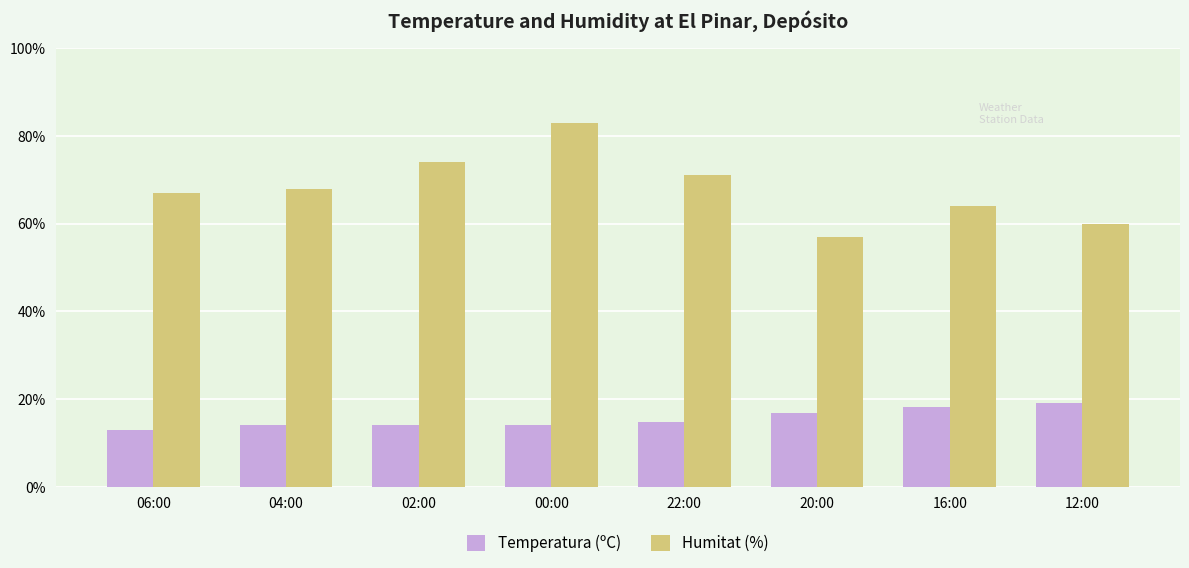

At how many categories does at least one series exceed 0?

8